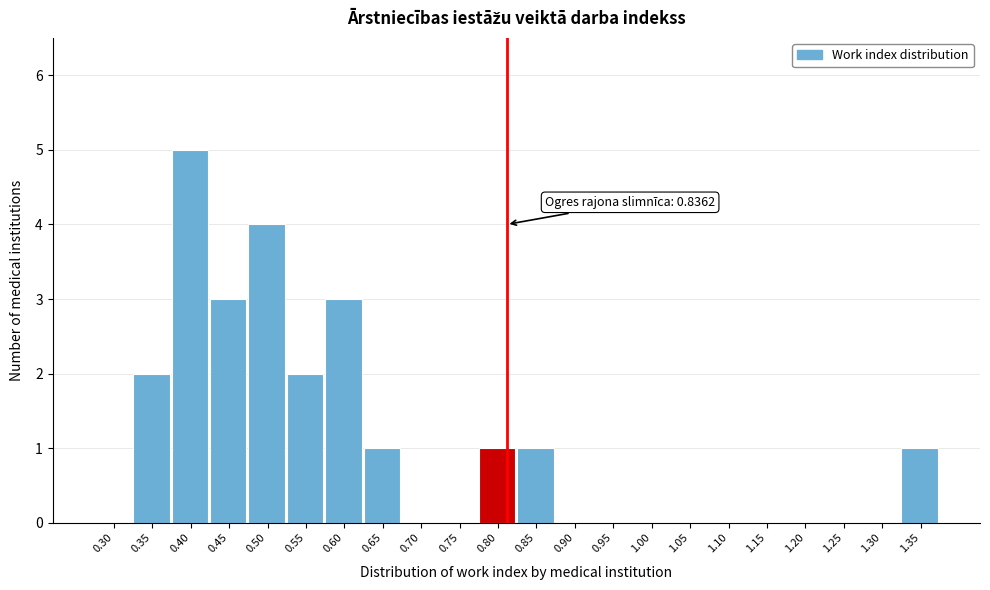

Reading left to right, transcribe all the data shown in this chart.

0.30=0	0.35=2	0.40=5	0.45=3	0.50=4	0.55=2	0.60=3	0.65=1	0.70=0	0.75=0	0.80=1	0.85=1	0.90=0	0.95=0	1.00=0	1.05=0	1.10=0	1.15=0	1.20=0	1.25=0	1.30=0	1.35=1